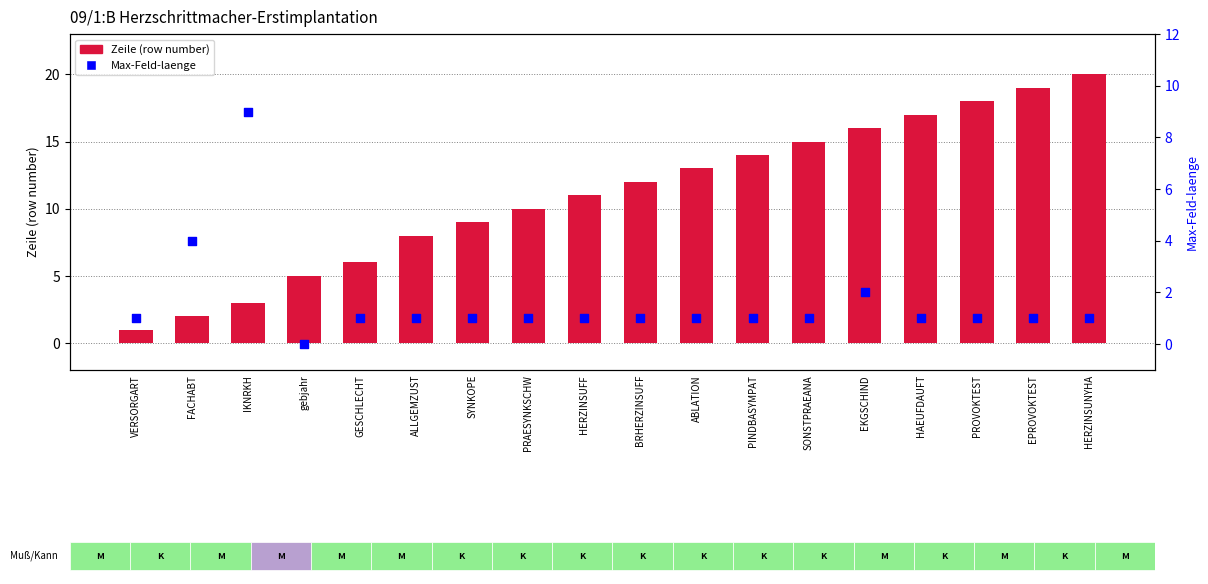

Is the value of Zeile (row number) at HERZINSUFF greater than the value of Max-Feld-laenge at VERSORGART?

Yes